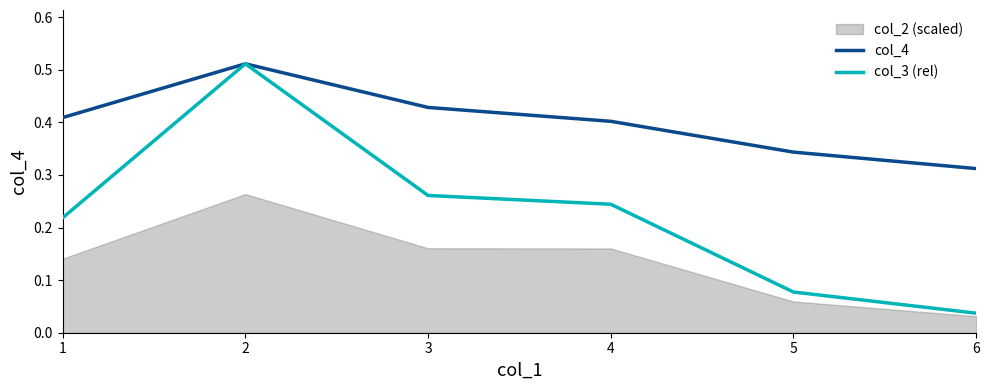

Is it true that col_4 equals 0.7 at 1?

False